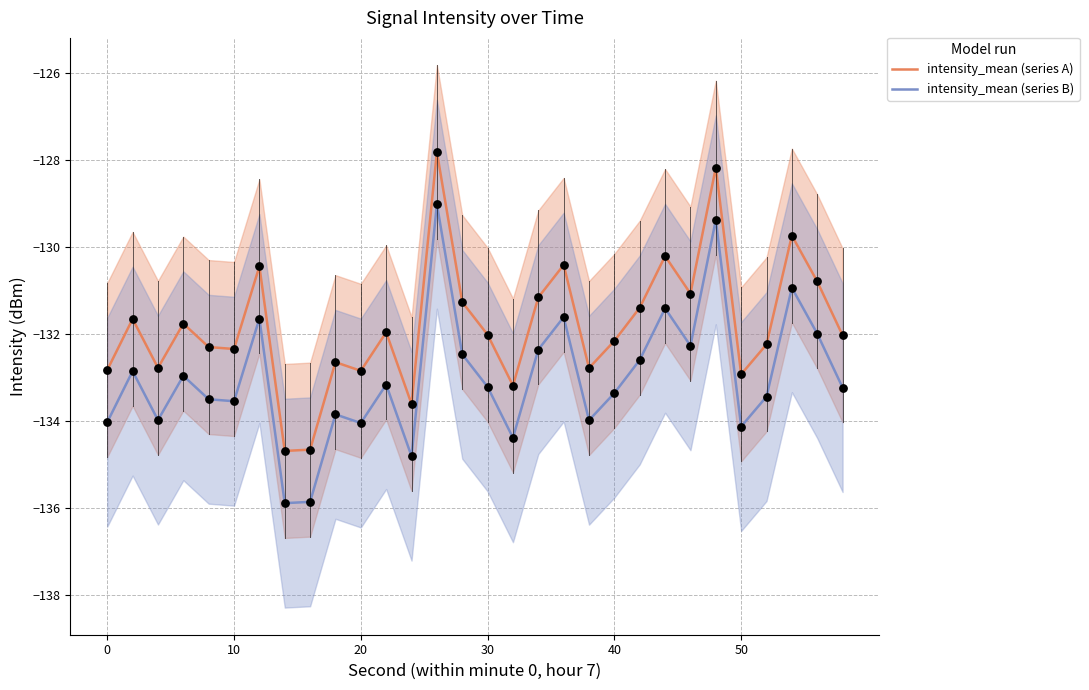

Which series contains the highest Y value?

intensity_mean (series A)